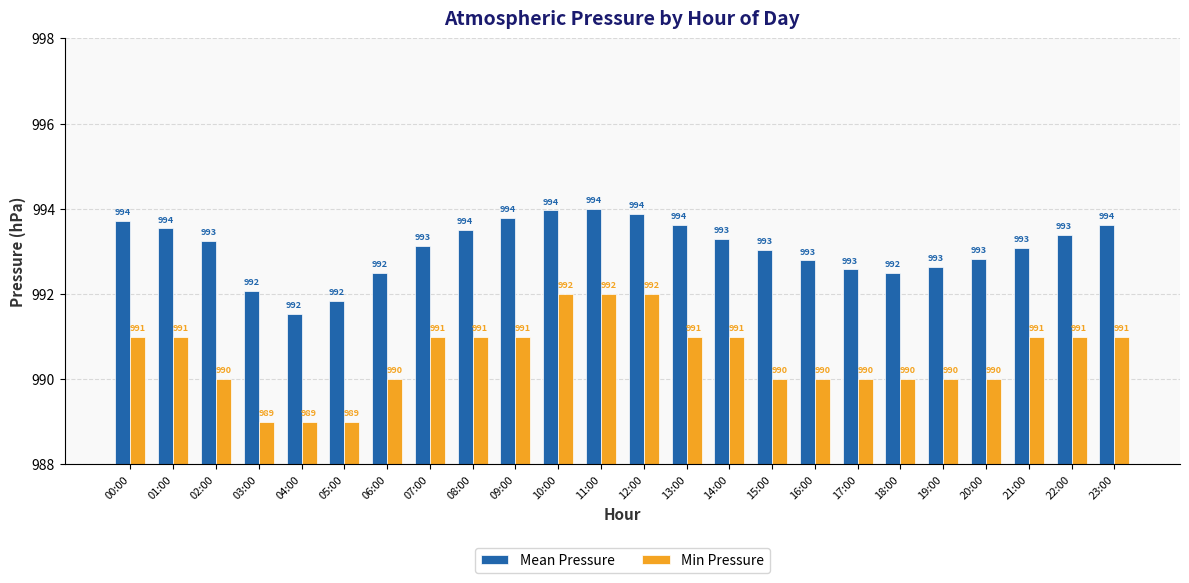

How many data points does each series have?

24